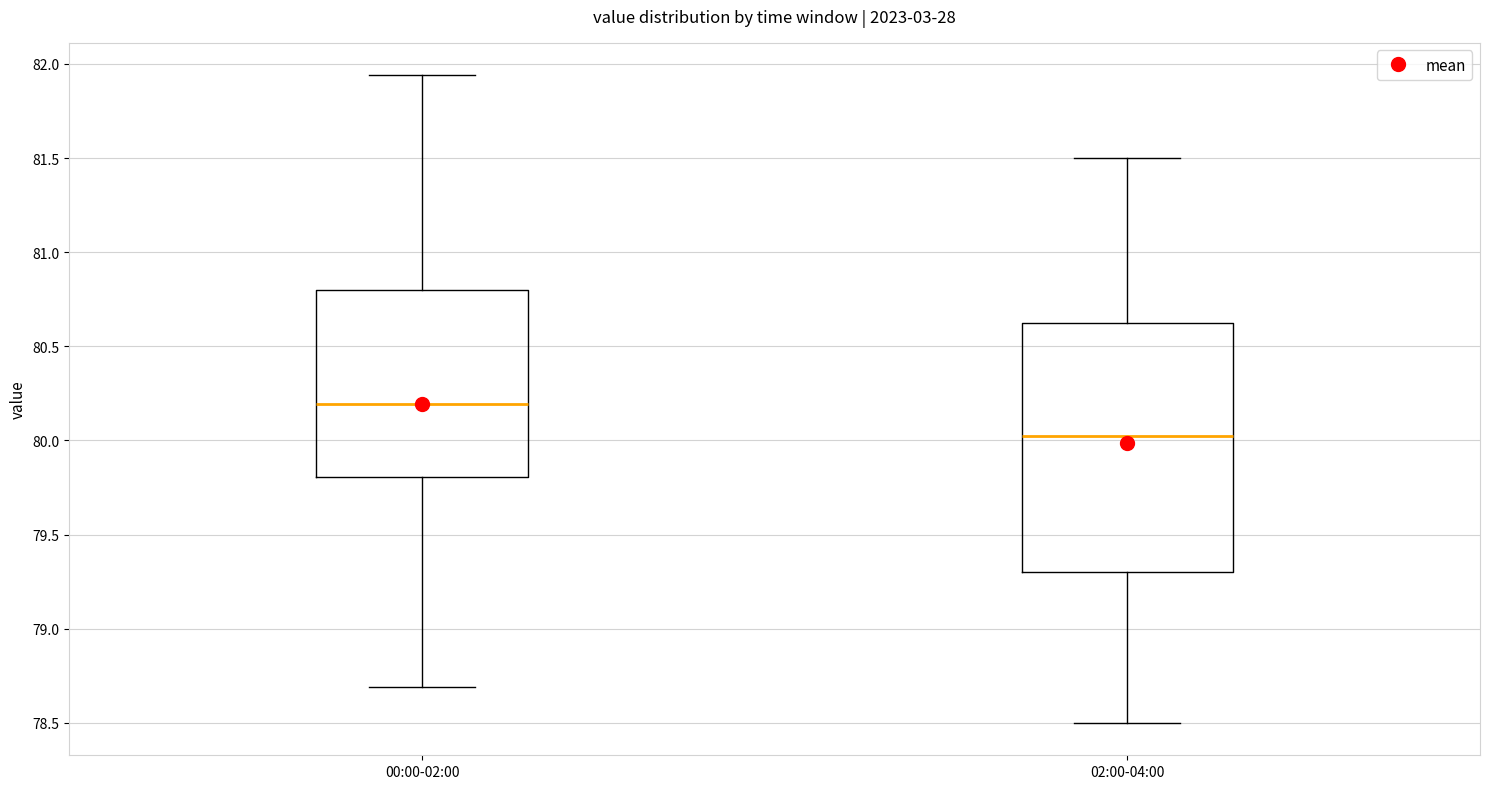

Where does the median line of the box for 00:00-02:00 sit on the y-axis? The values are not printed on the chart, so give them approximately, as read against the axis.

80.20